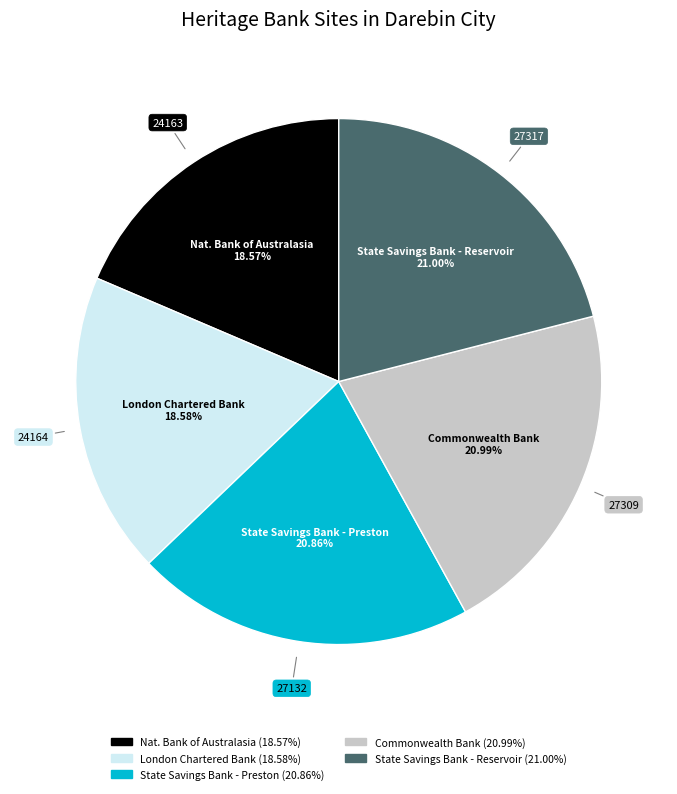

Does any single category account for the majority?

No